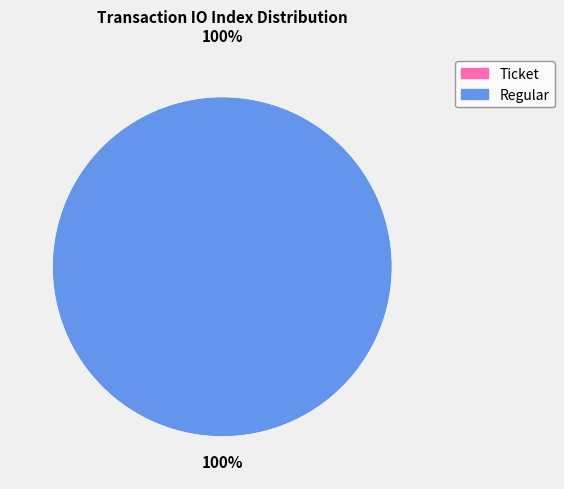

Which slice is the largest?

Regular (io_index=23)